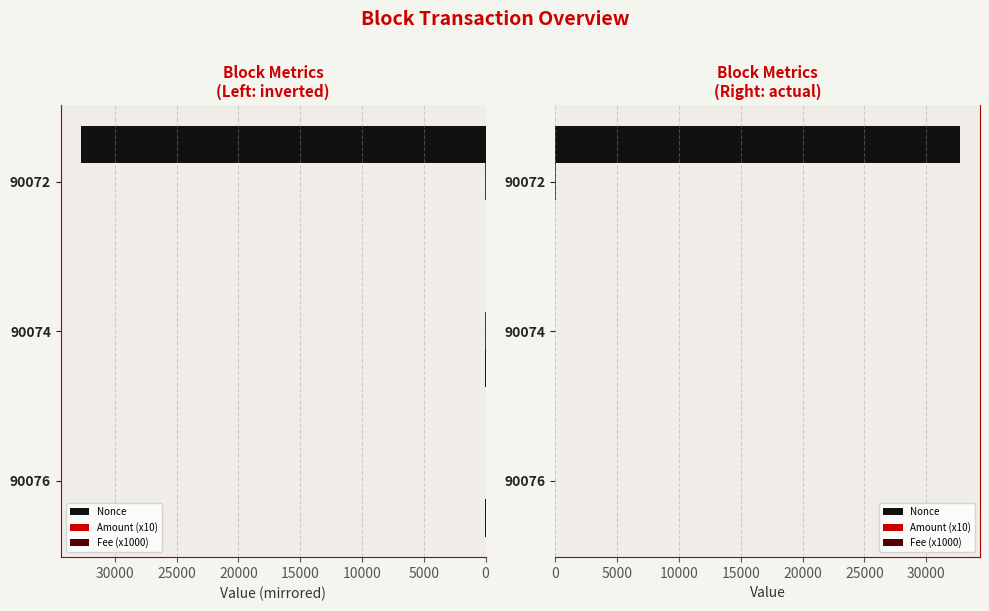

Reading left to right, list all the values displayed in this chart.

Nonce: 1.0	0.0	32720.0
Amount (x10): 0.0	14.0	25.0
Fee (x1000): 10.1	10.1	1.0